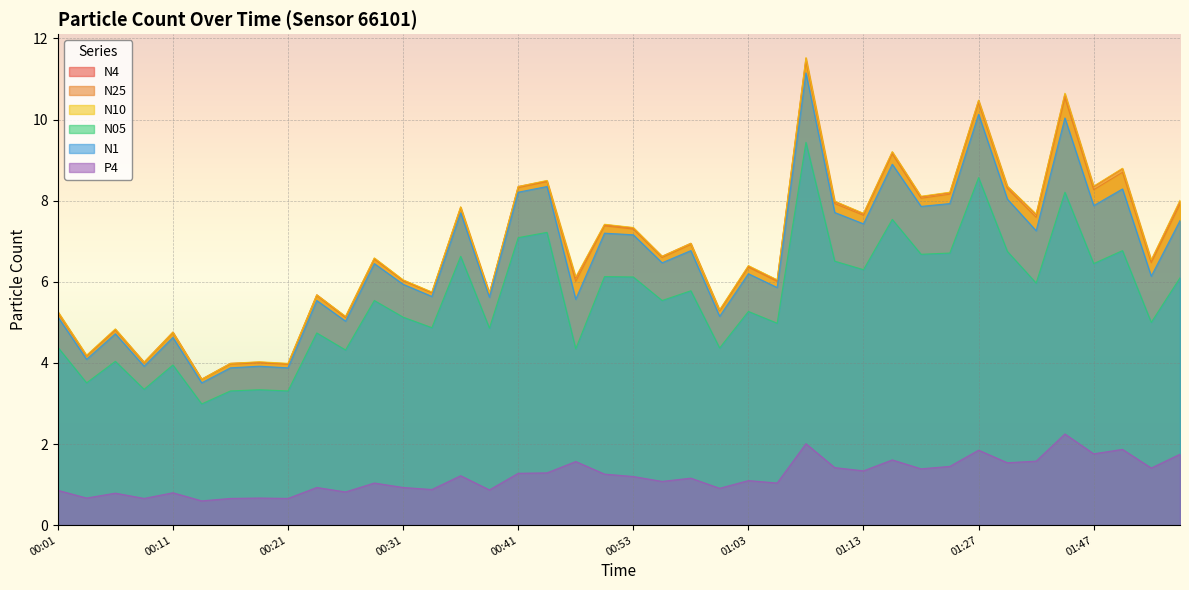

The P4 series shows 0.9 at 00:01. True or false?

True